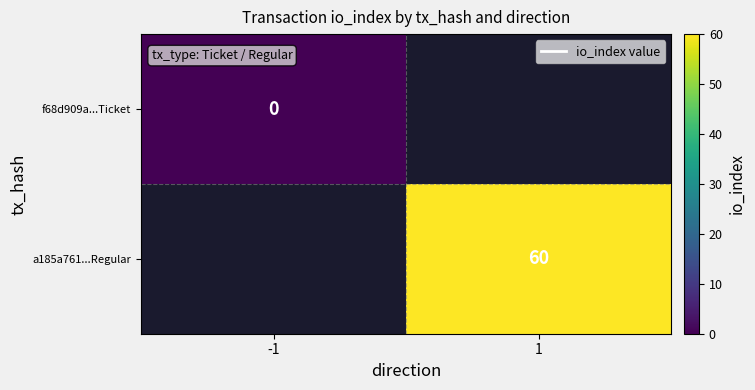

At -1, list the series in order from largest to smallest.

f68d909a...Ticket, a185a761...Regular